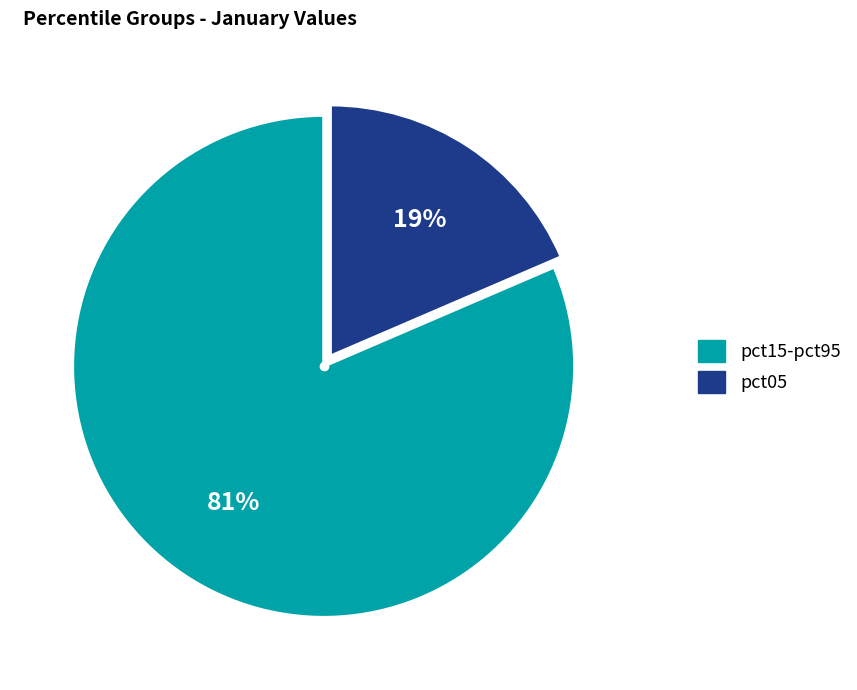

Which category has the smallest portion of the pie?

pct05